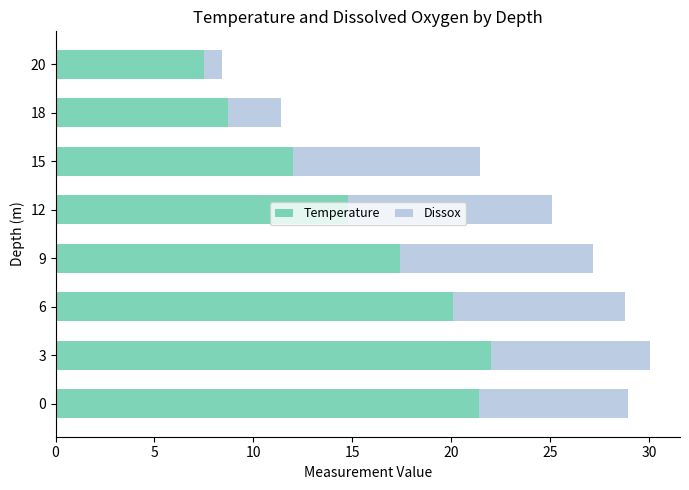

What is the difference between the Temperature values at 9 and 15?

5.4